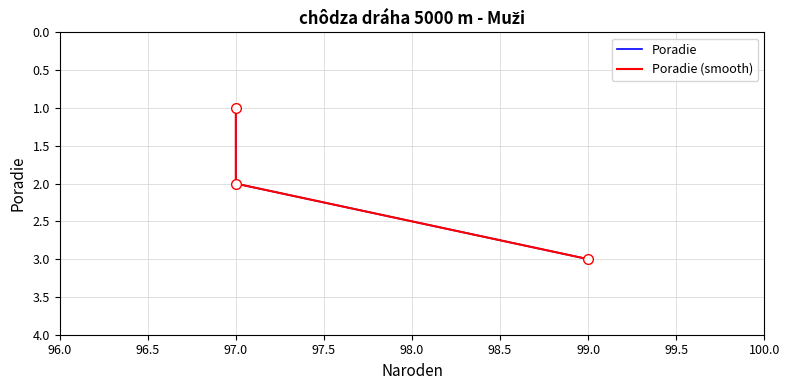

How many data points in Poradie are above 2?

1